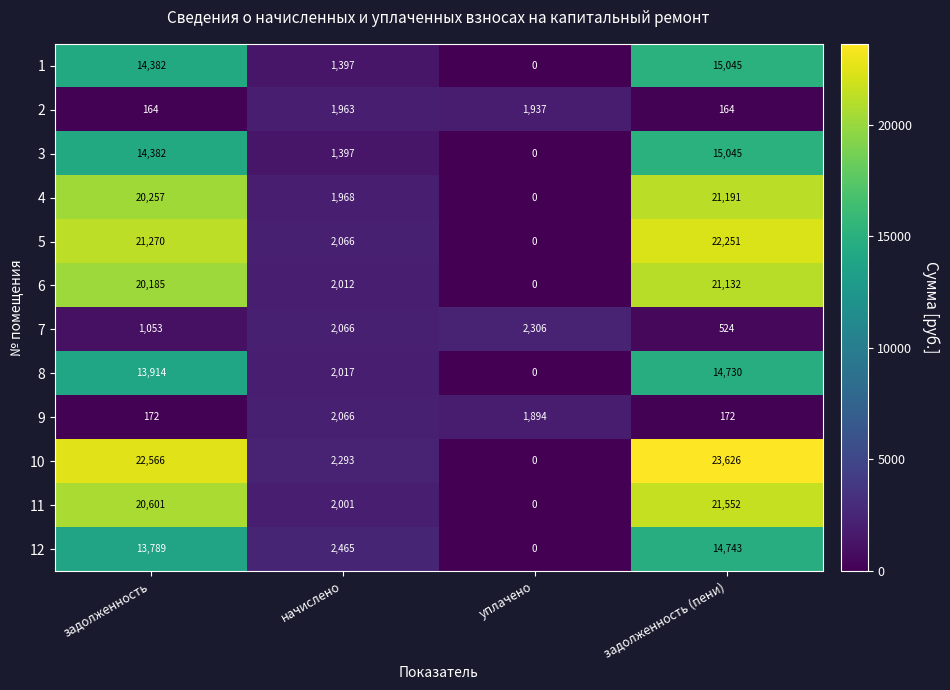

What is the difference between the highest and lowest values at задолженность?

22402